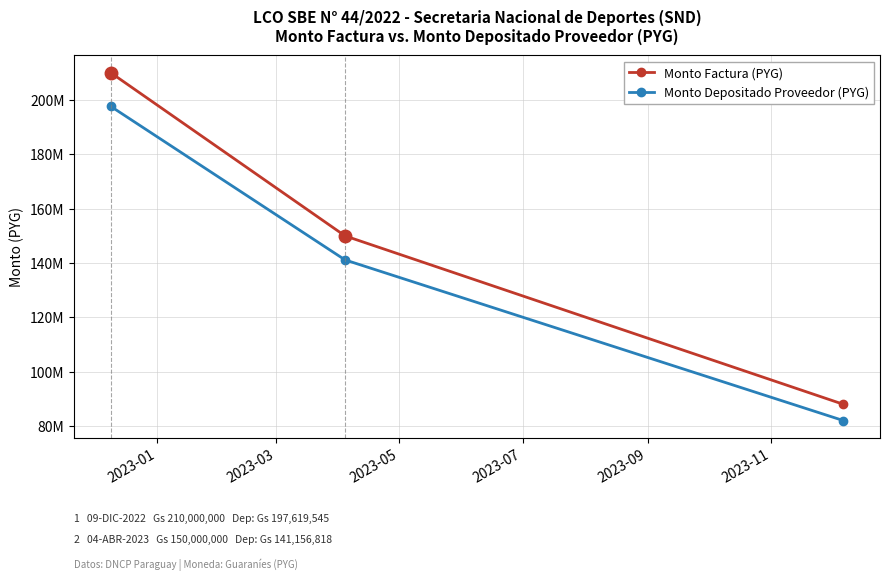

What are all the series names shown in the legend?

Monto Factura (PYG), Monto Depositado Proveedor (PYG)